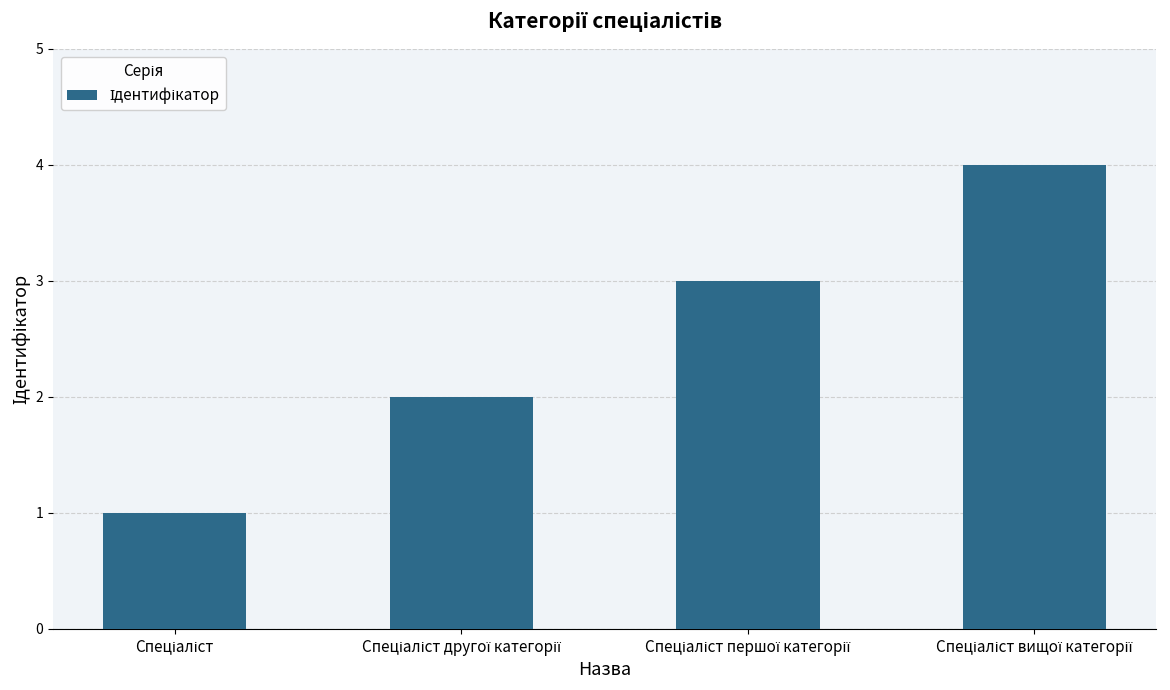

What is the greatest value displayed?

4